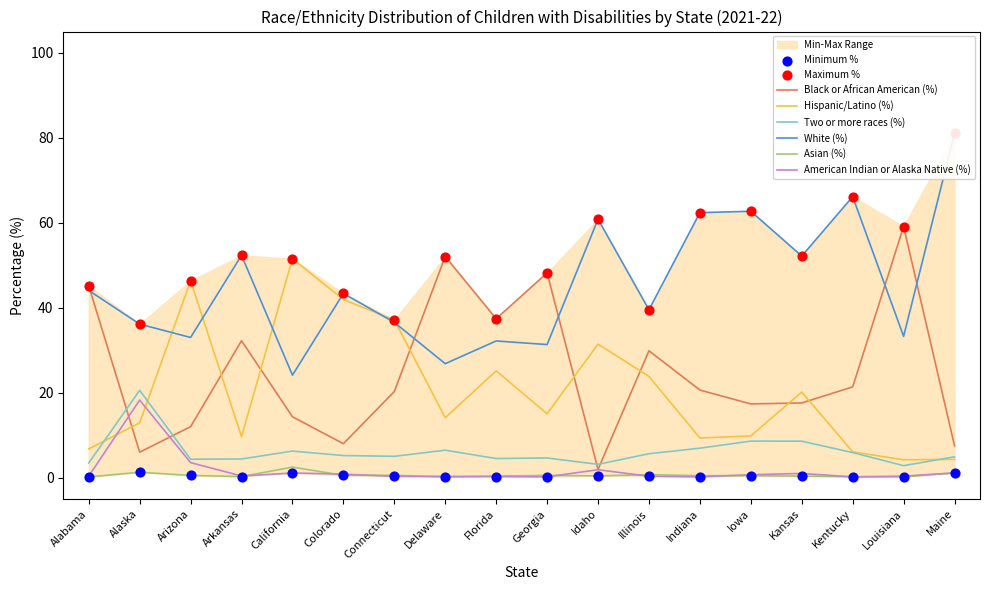

Which series has the widest spread of Y values?

Black or African American (%)